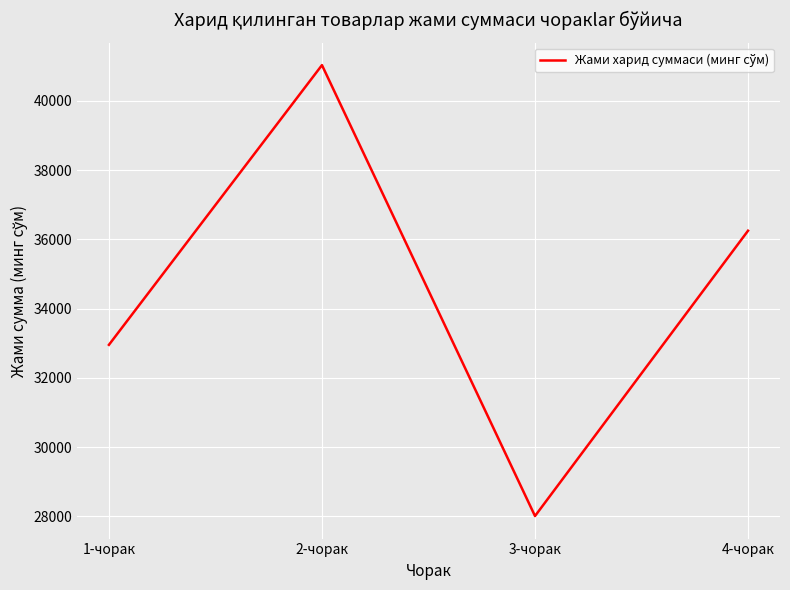

At which category does the data reach its first local peak?

2-чорак